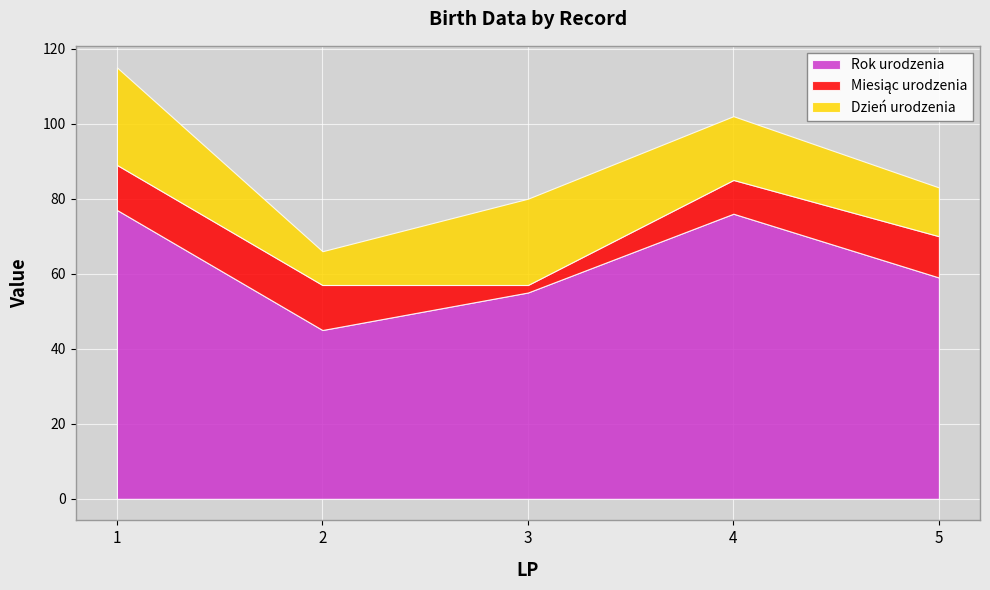

Which series has the largest total across all categories?

Rok urodzenia